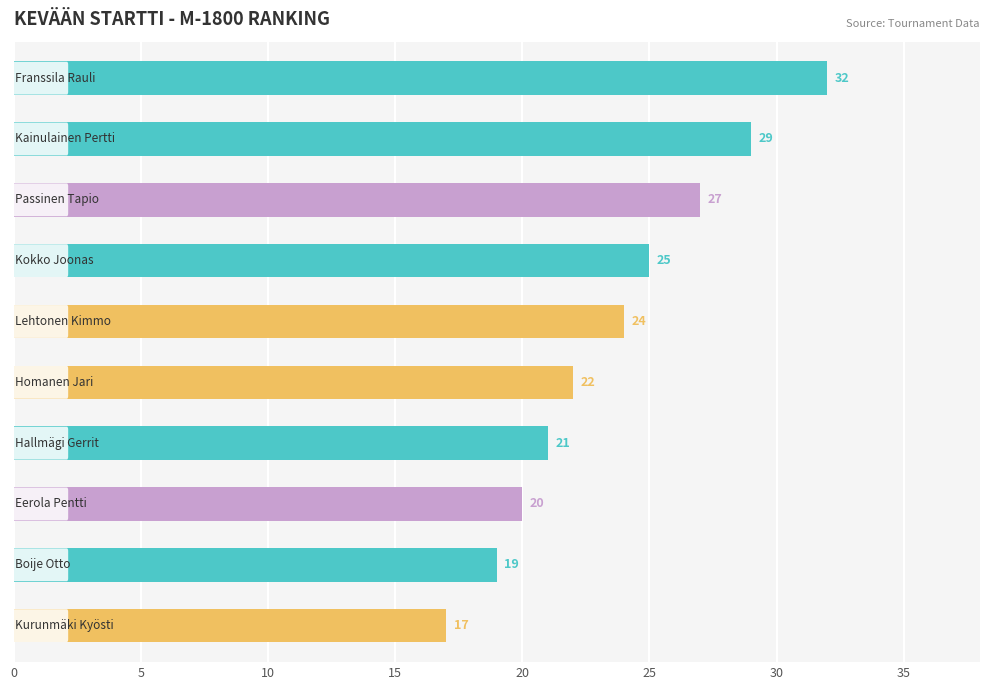

How many data points does each series have?

10